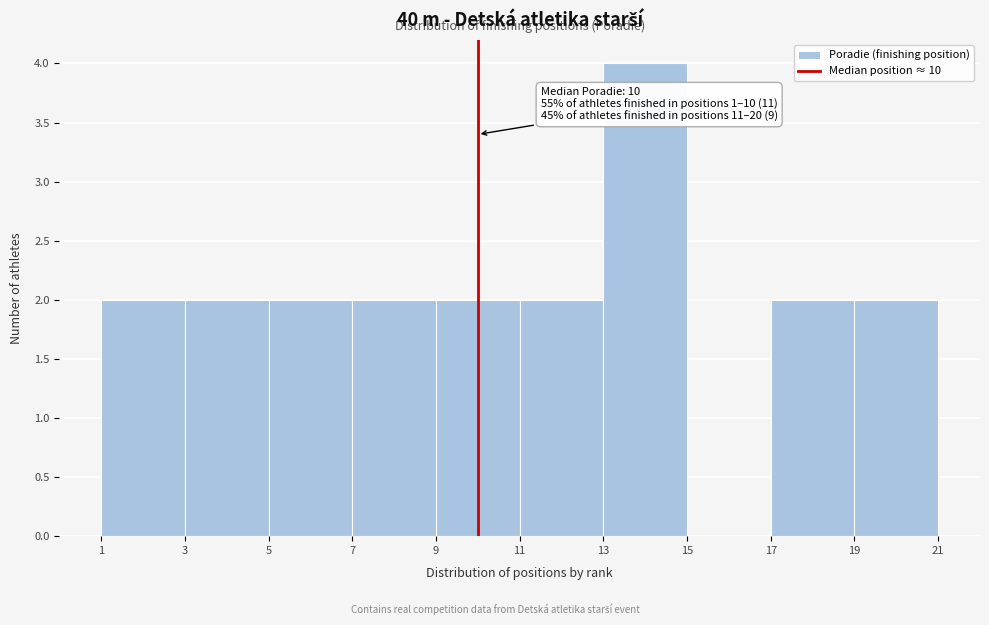

Over which range of the x-axis is the bar tallest?

13 to 15